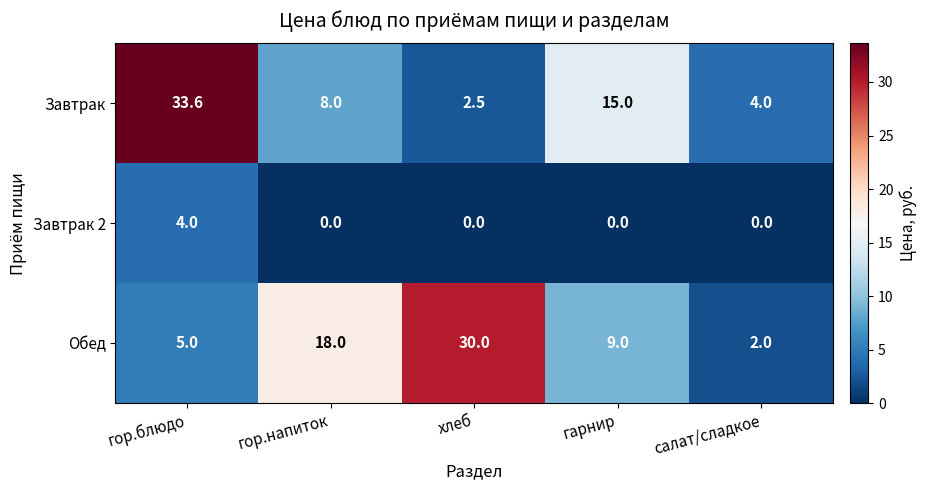

What is the difference between the highest and lowest values at хлеб?

30.0